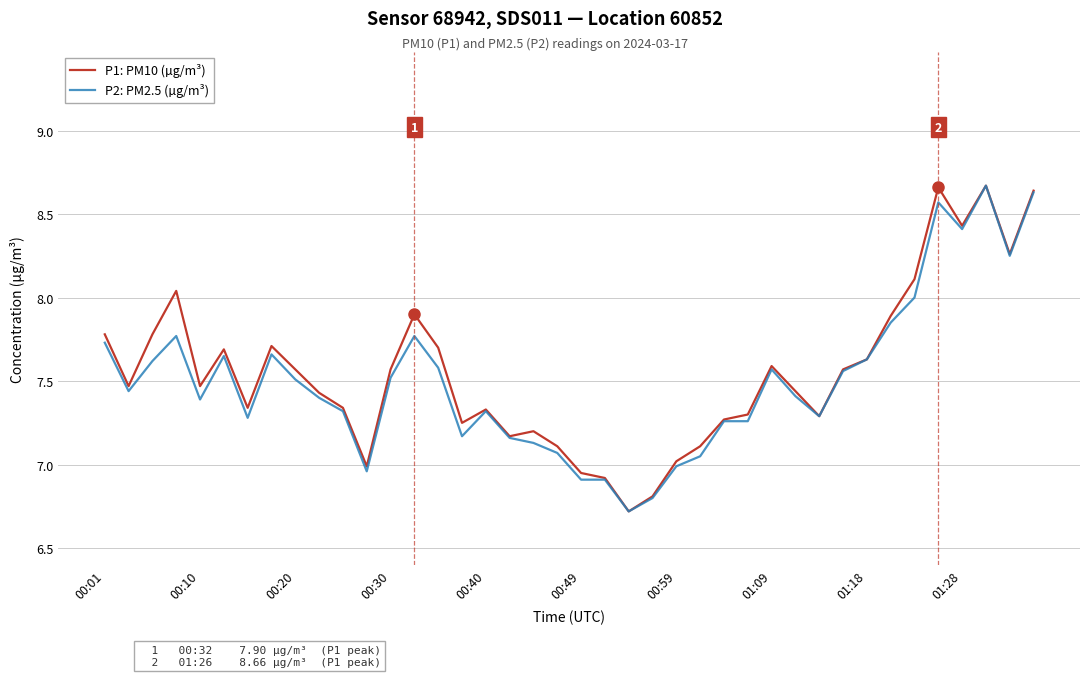

What is the smallest value displayed?

6.7